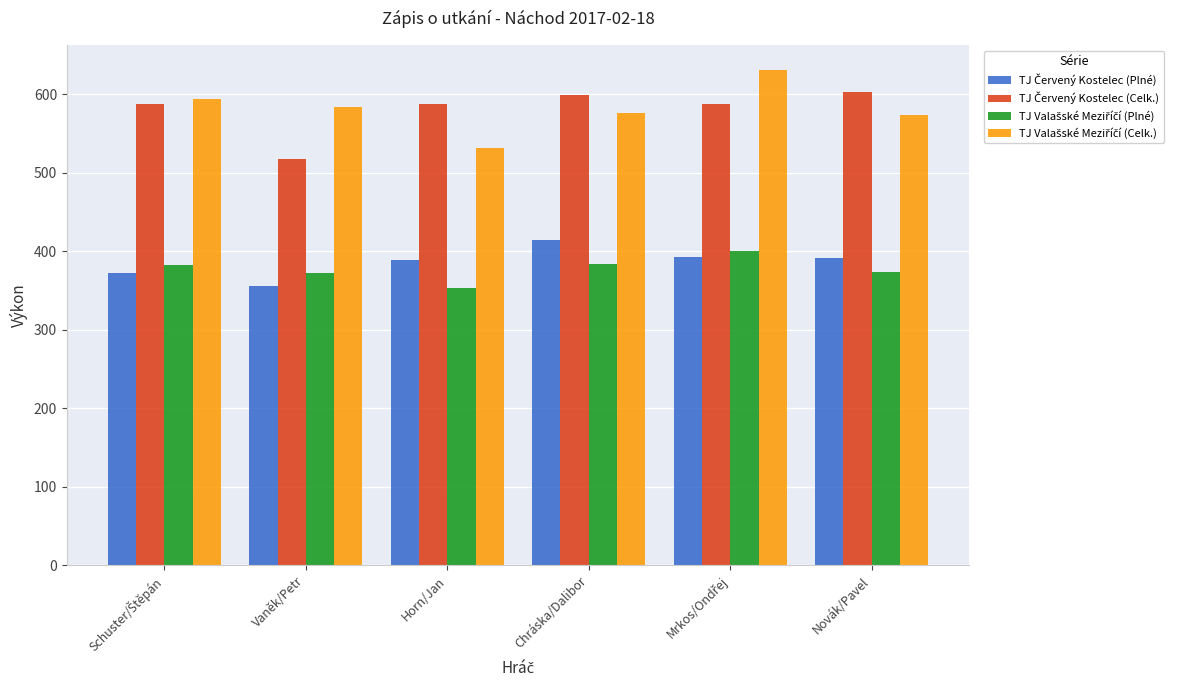

Does the chart contain any negative values?

No